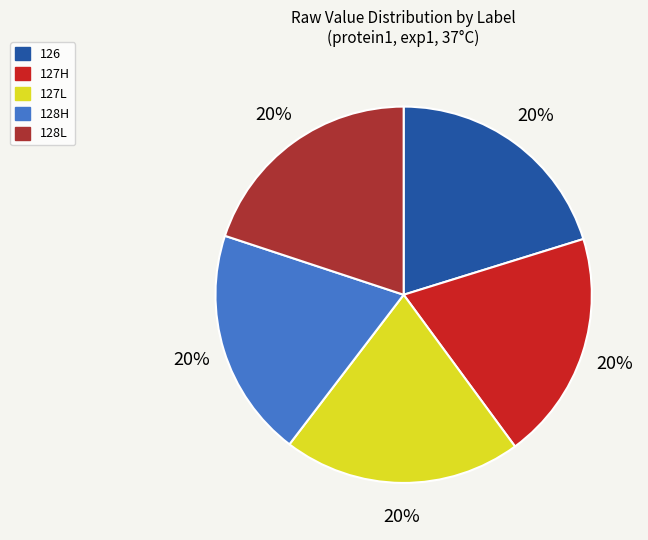

Count the number of slices in the pie.

5